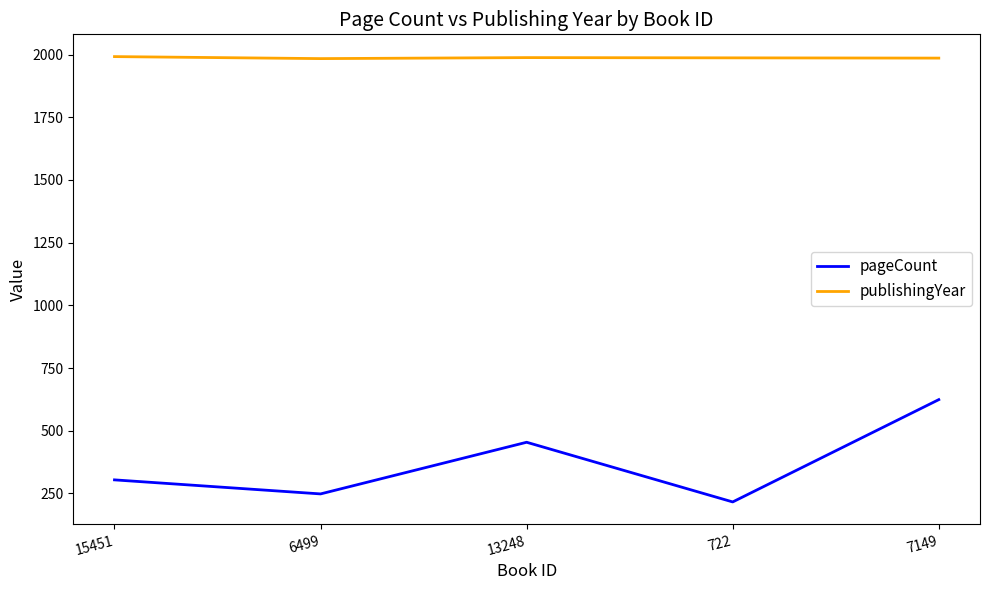

Where is pageCount nearest to the value 420?

13248